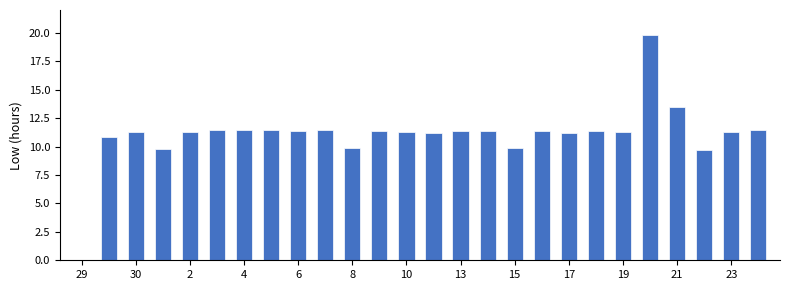

How many series are shown in this chart?

1